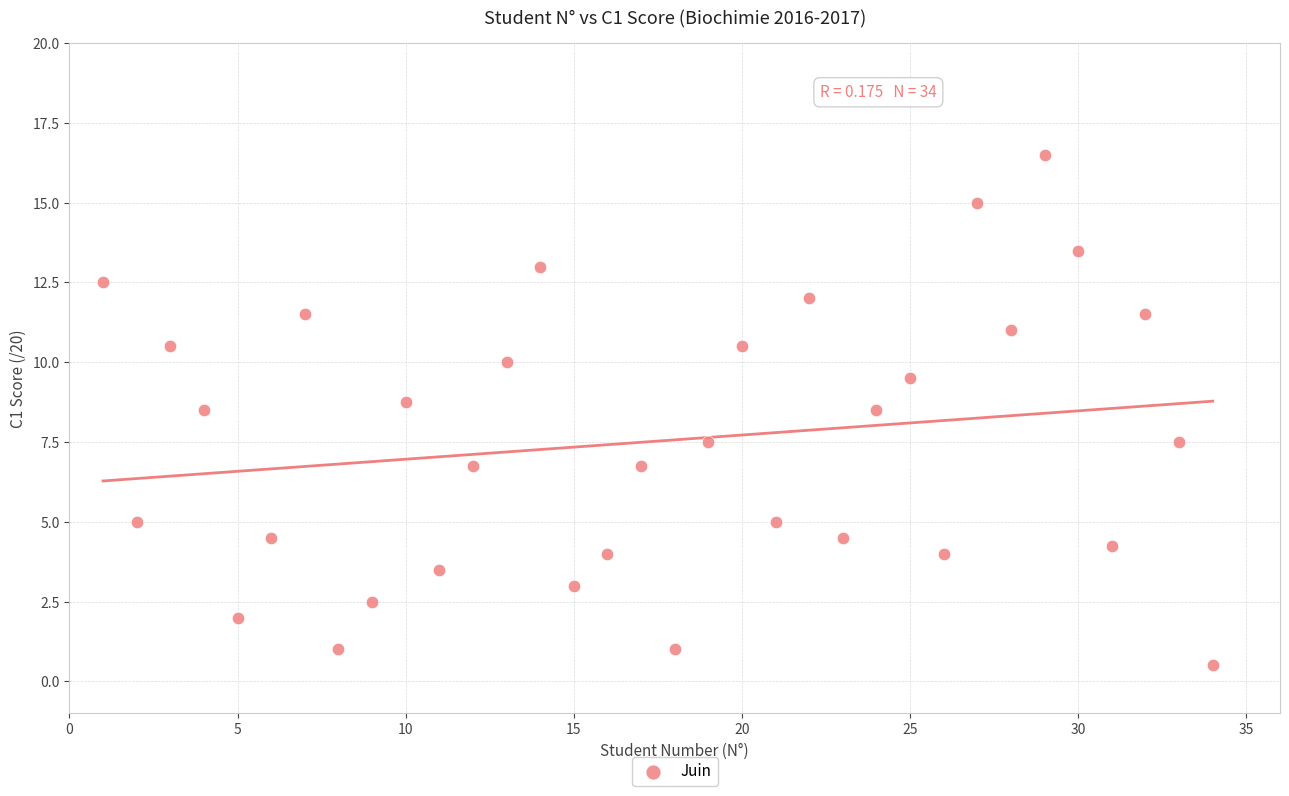

What is the range of Y values (max minus min)?

16.0